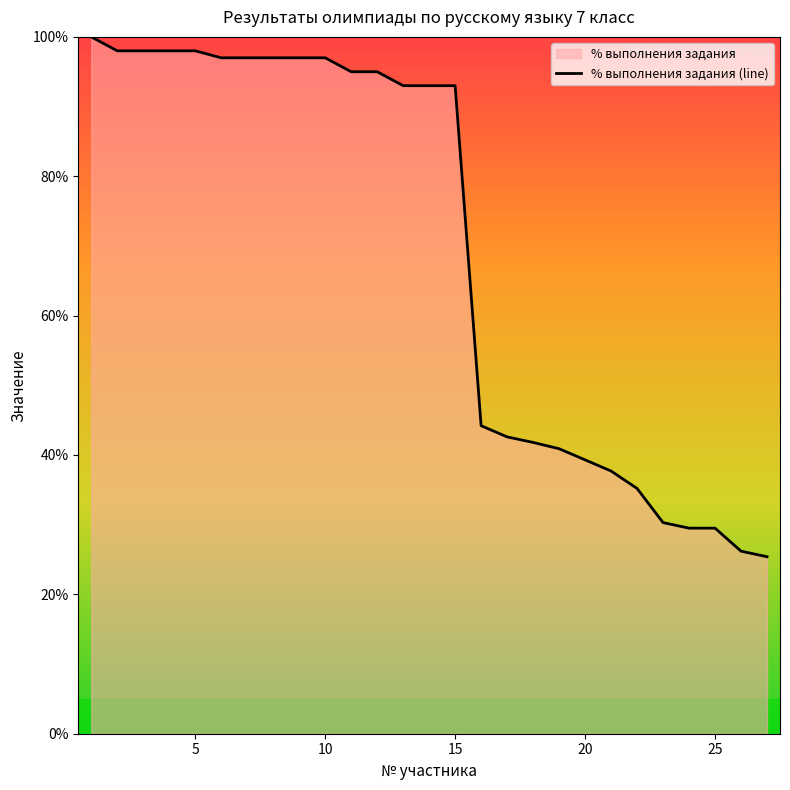

List the labels in order of value, smallest first.

27, 26, 24, 25, 23, 22, 21, 20, 19, 18, 17, 16, 13, 14, 15, 11, 12, 6, 7, 8, 9, 10, 2, 3, 4, 5, 1